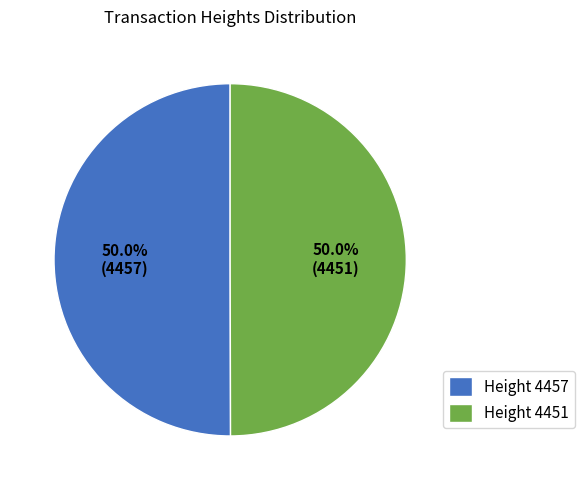

What percentage is NOT represented by Height 4457?

50.0%